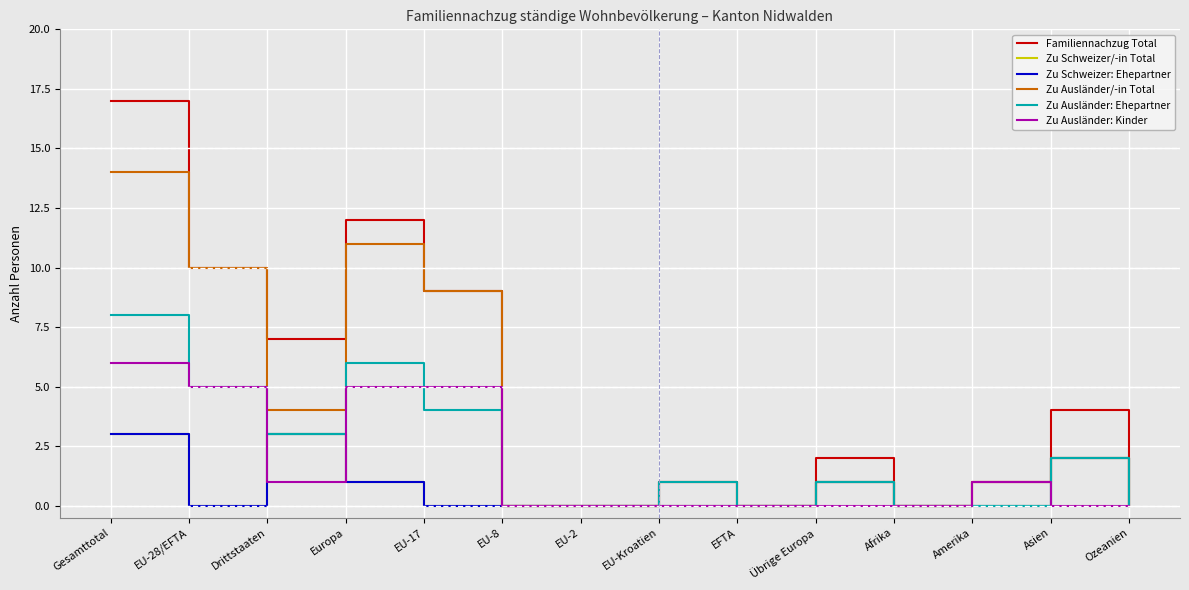

Which series has the widest spread of values?

Familiennachzug Total